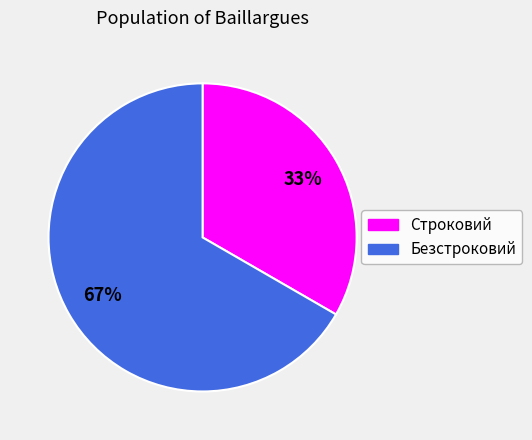

The Безстроковий slice represents 67% of the pie. True or false?

True